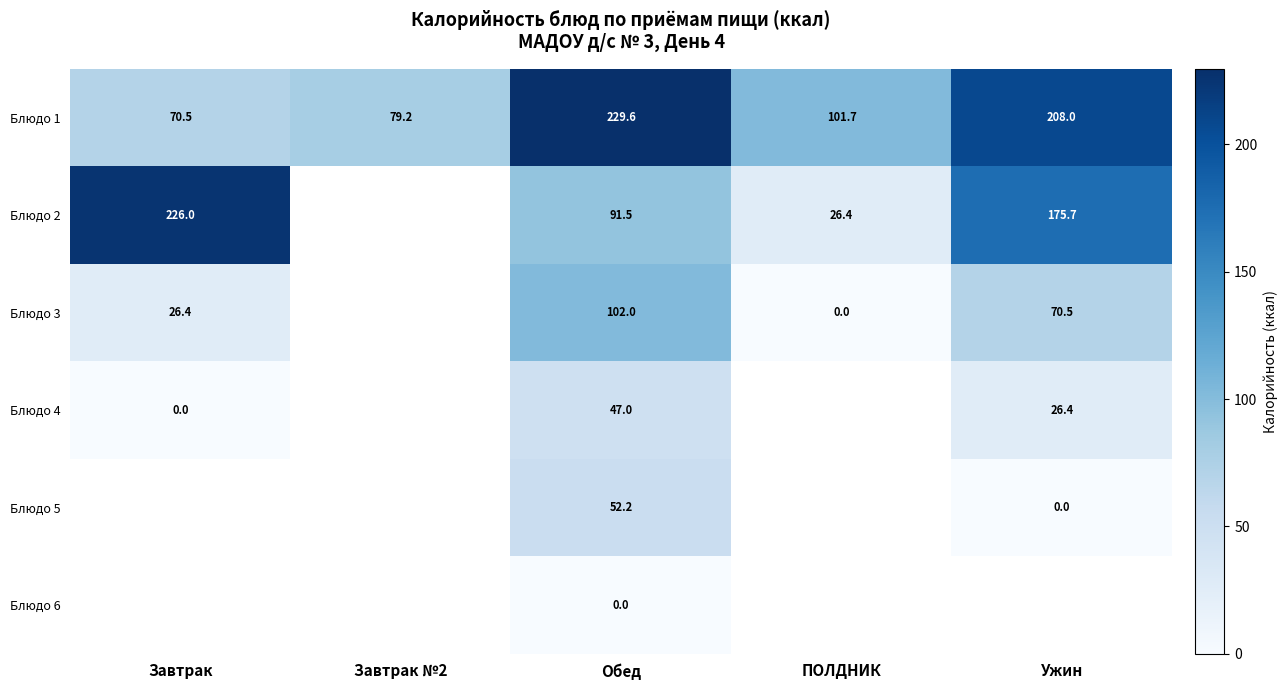

Is the value of Блюдо 3 at ПОЛДНИК greater than the value of Блюдо 4 at Ужин?

No